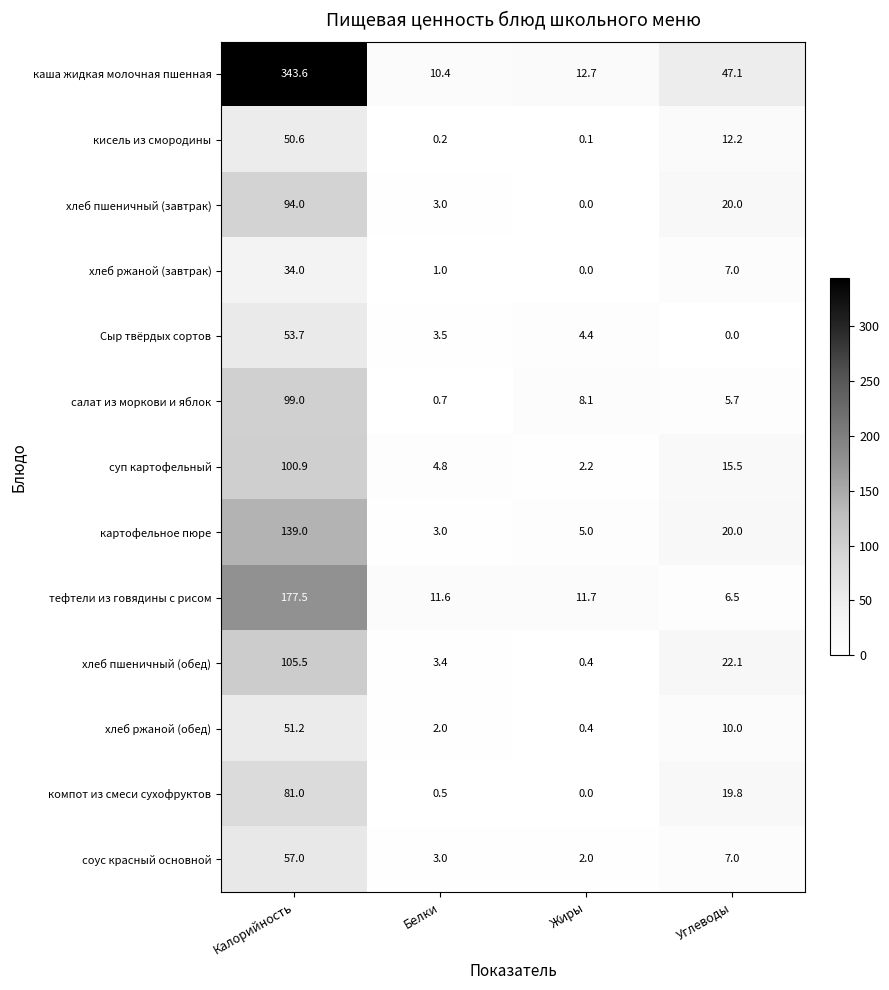

What is the difference between the maximum and minimum values in the каша жидкая молочная пшенная series?

333.2